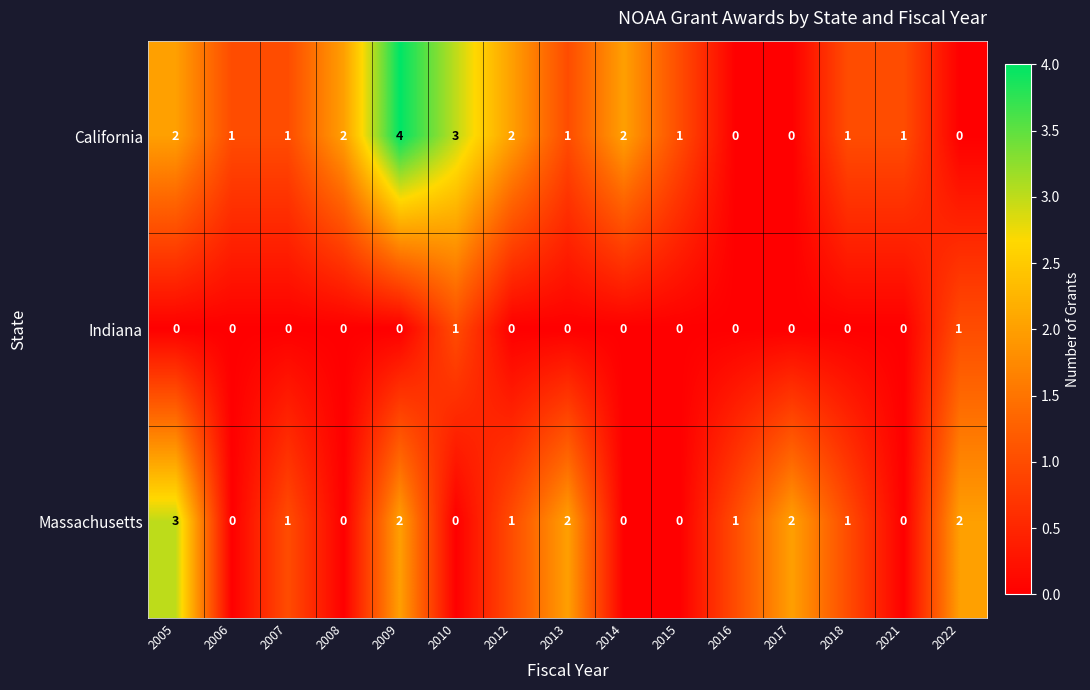

What is the difference between the maximum and minimum values in the Massachusetts series?

3